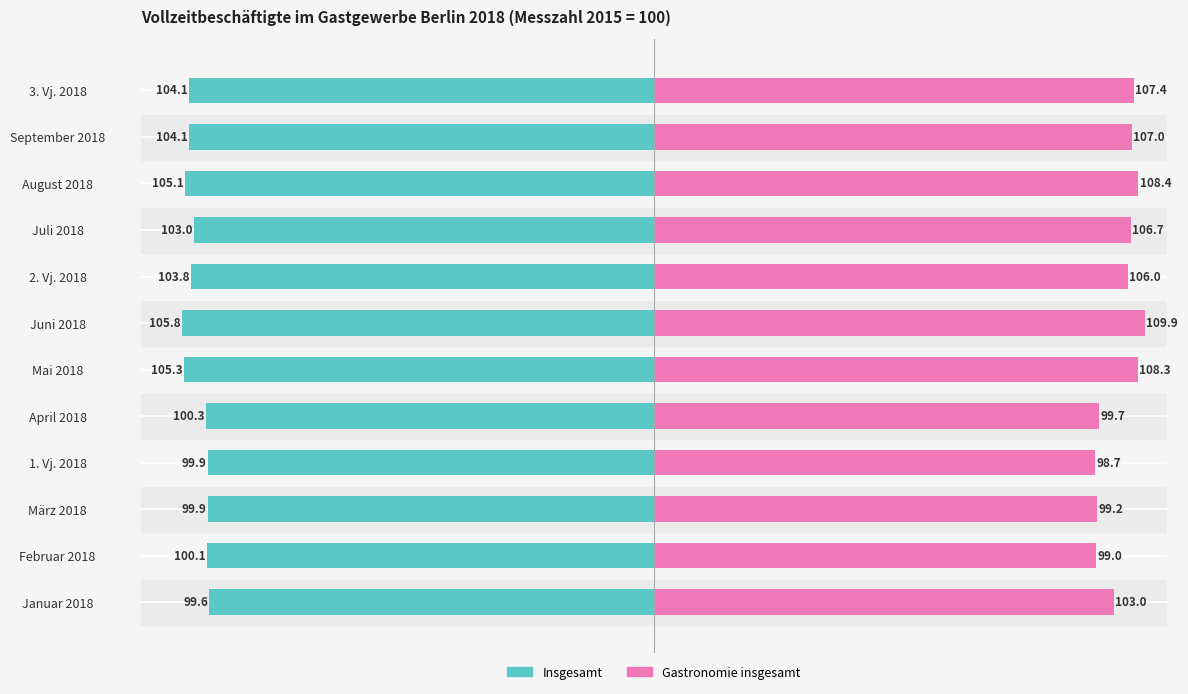

How many data points in Insgesamt are above -103?

5